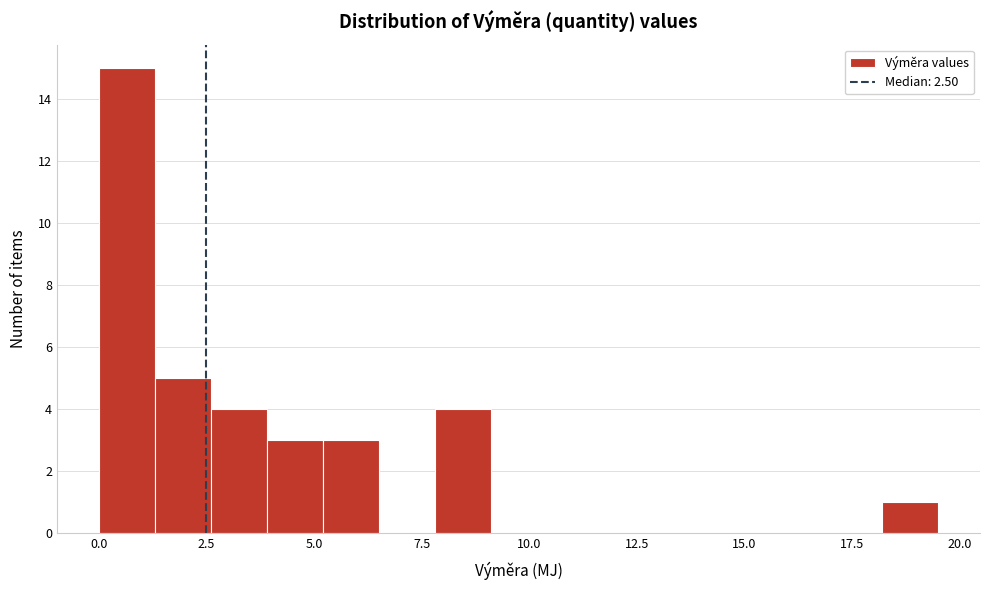

Around what value on the x-axis is the tallest bar? Give the approximate position of its centre, as read against the axis.

0.5